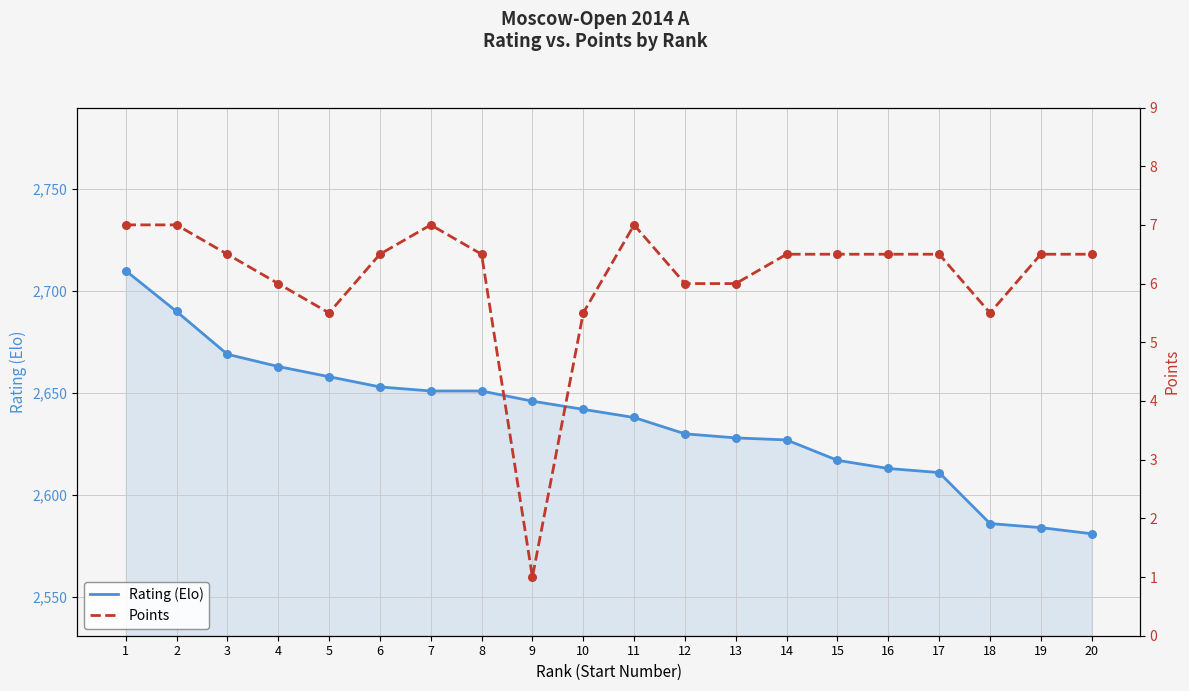

At which category is the sum across all series the highest?

1